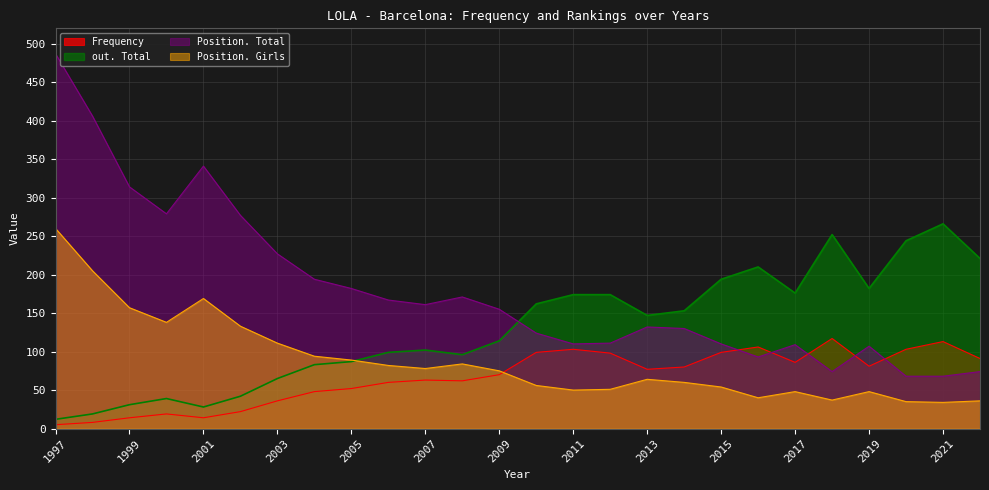

The value of Position. Total at 2005 is 182. True or false?

True